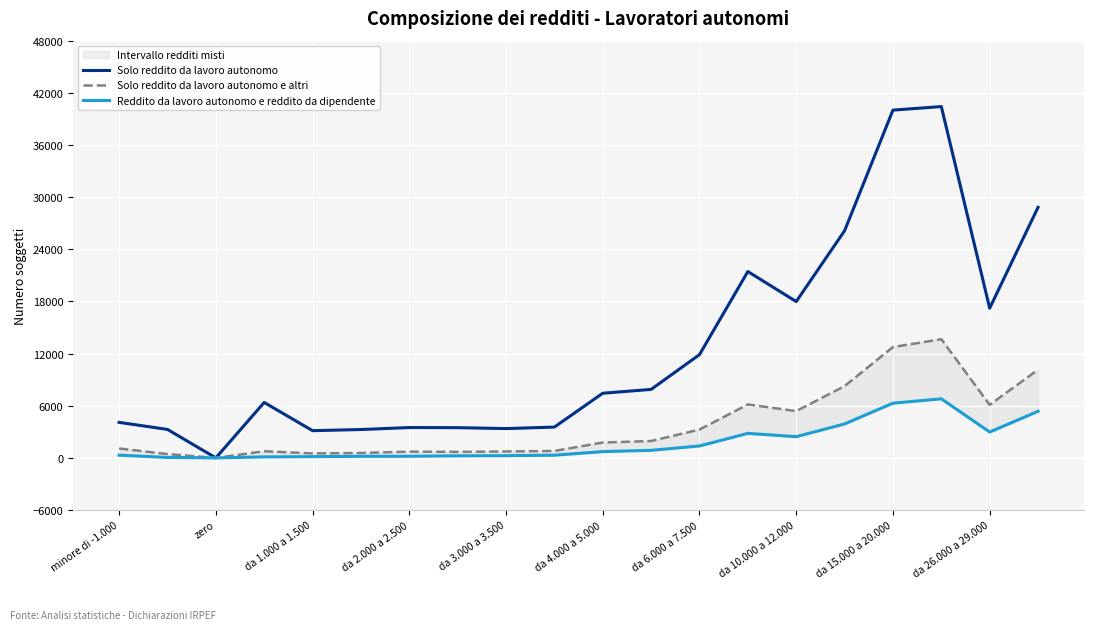

Where is the first local maximum for Reddito da lavoro autonomo e reddito da dipendente?

13